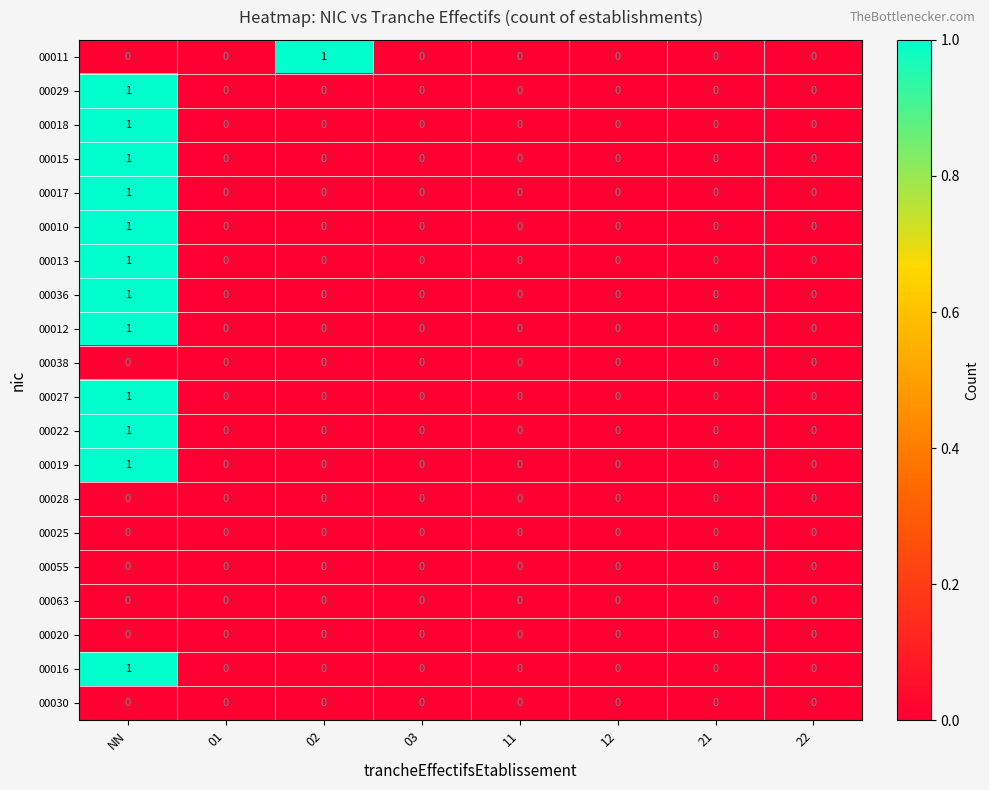

The 00016 series shows 0 at 21. True or false?

True